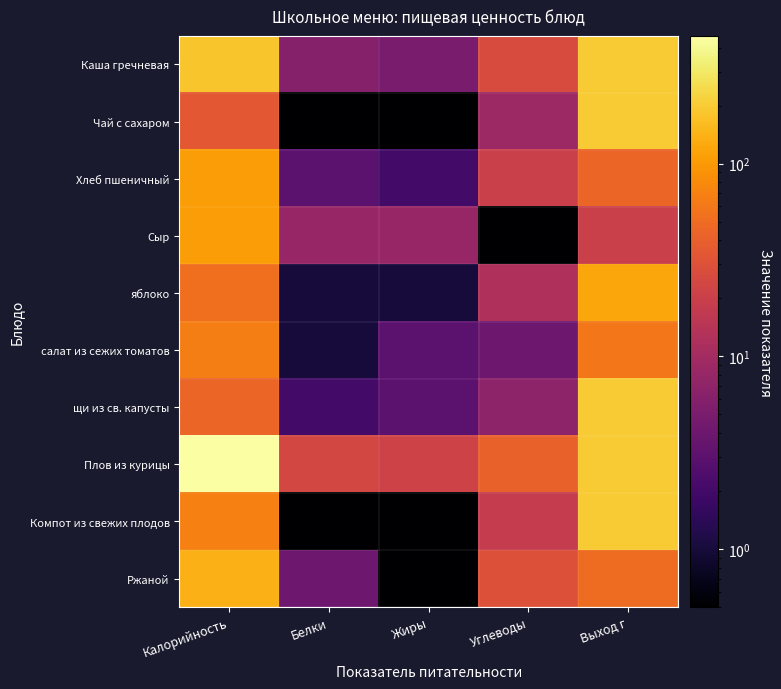

At which category is the sum across all series the highest?

Выход г